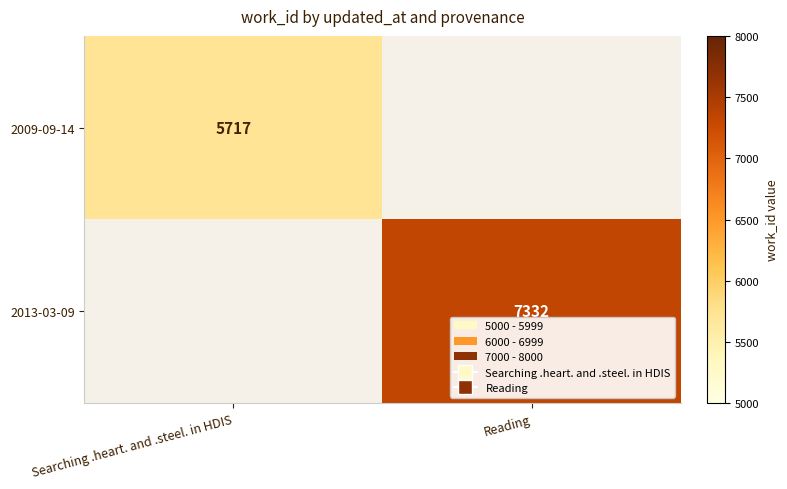

Which category has the lowest value across all series?

Reading